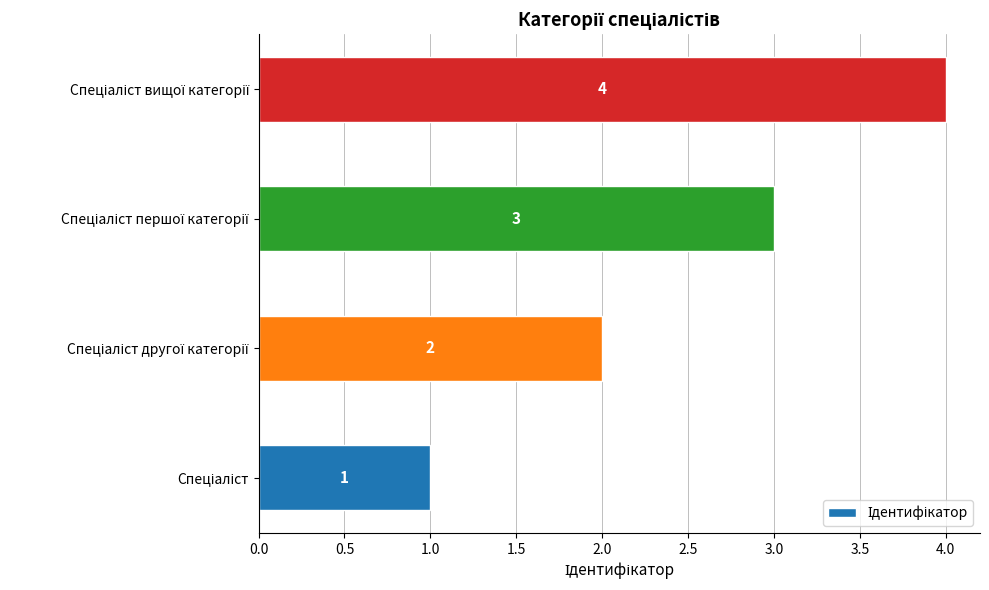

What is the difference between the maximum and minimum values?

3